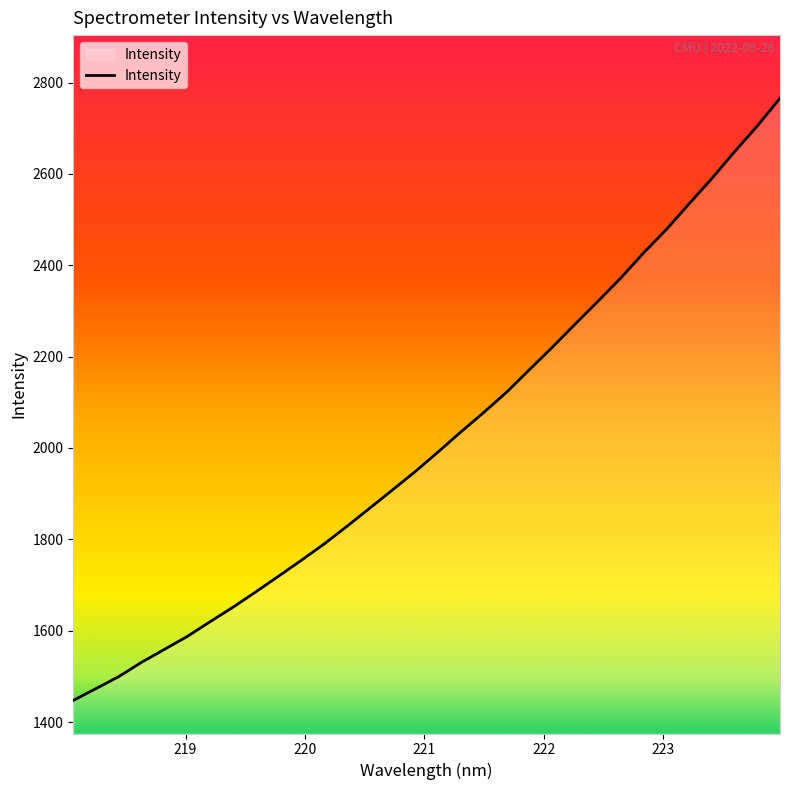

What is the difference between the maximum and minimum values?

1318.1